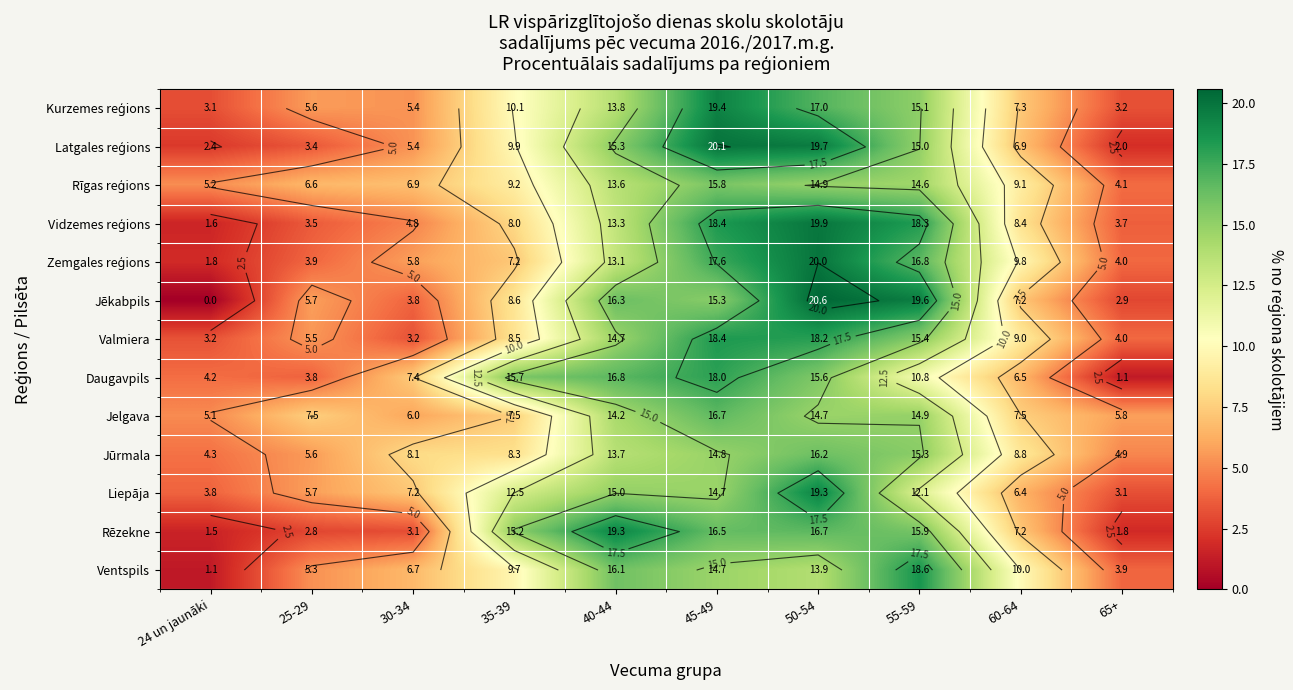

How many series are shown in this chart?

13